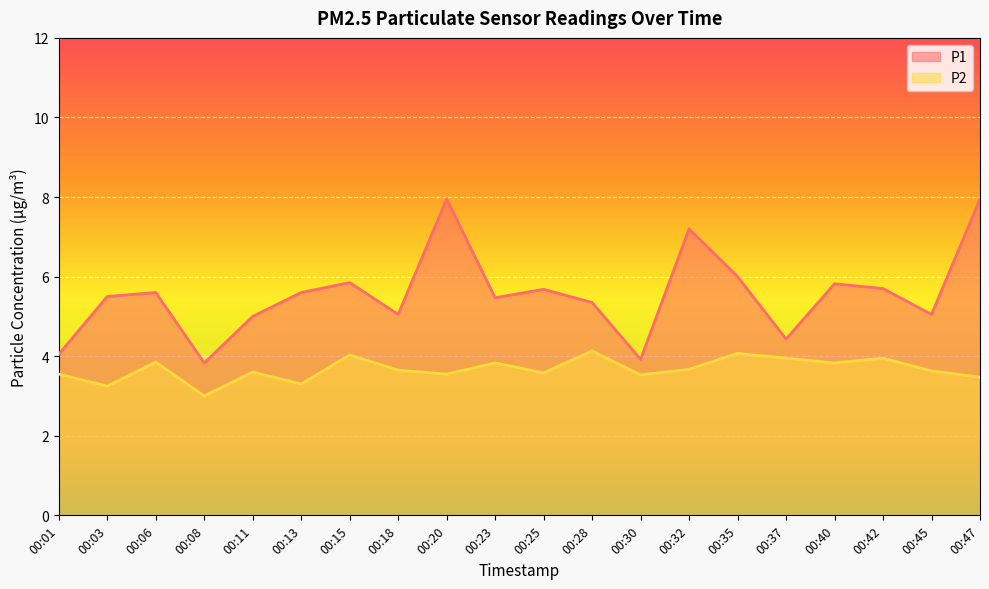

Does the chart display data point markers on the line(s)?

No